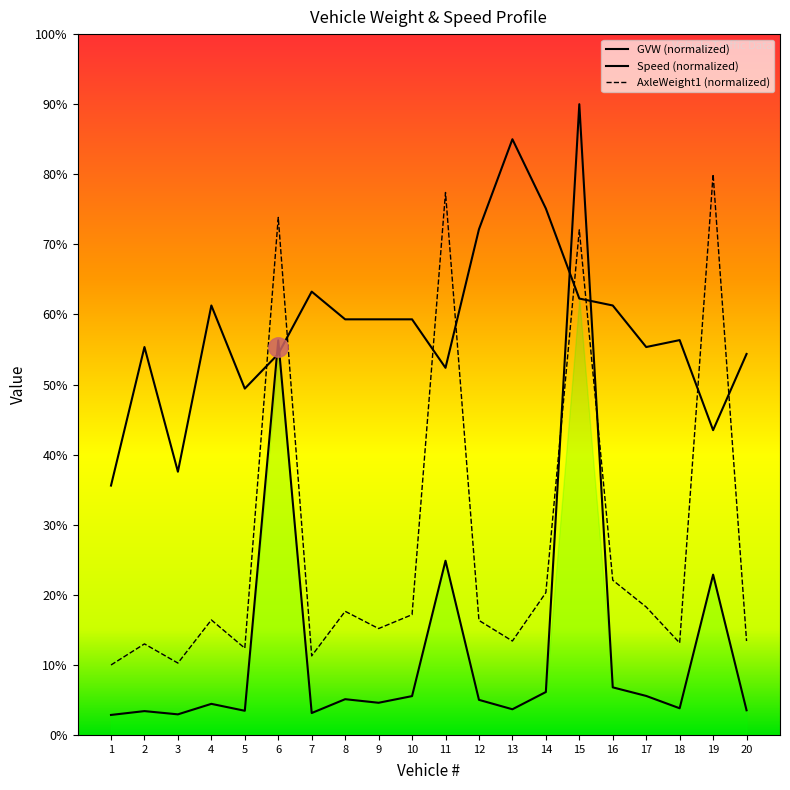

In AxleWeight1(Kips), how many points are higher than both neighbors (excluding endpoints)?

7